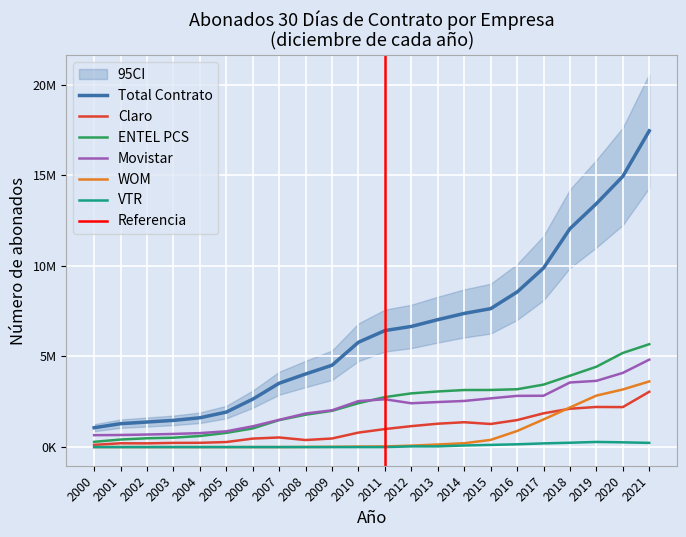

Is it true that ENTEL PCS equals 4640522 at 2016?

False